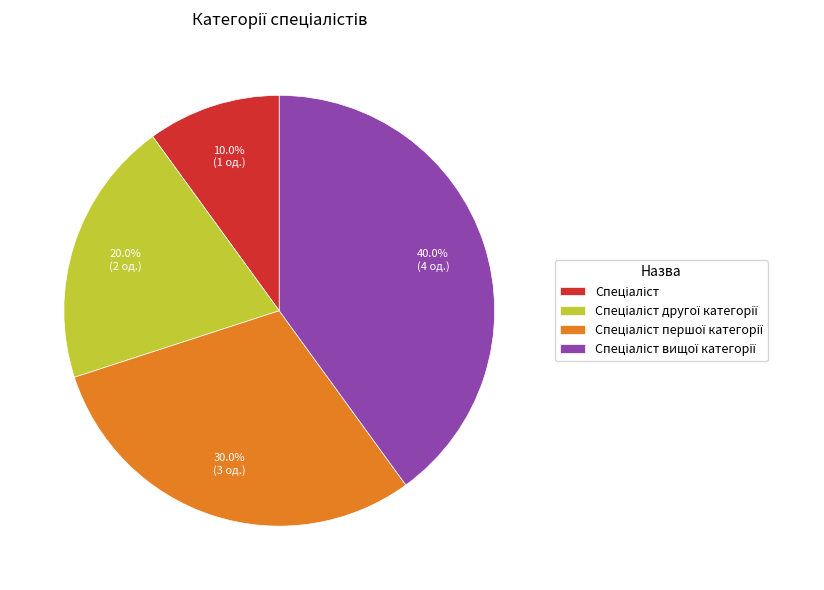

Is there any slice that represents more than half of the pie?

No